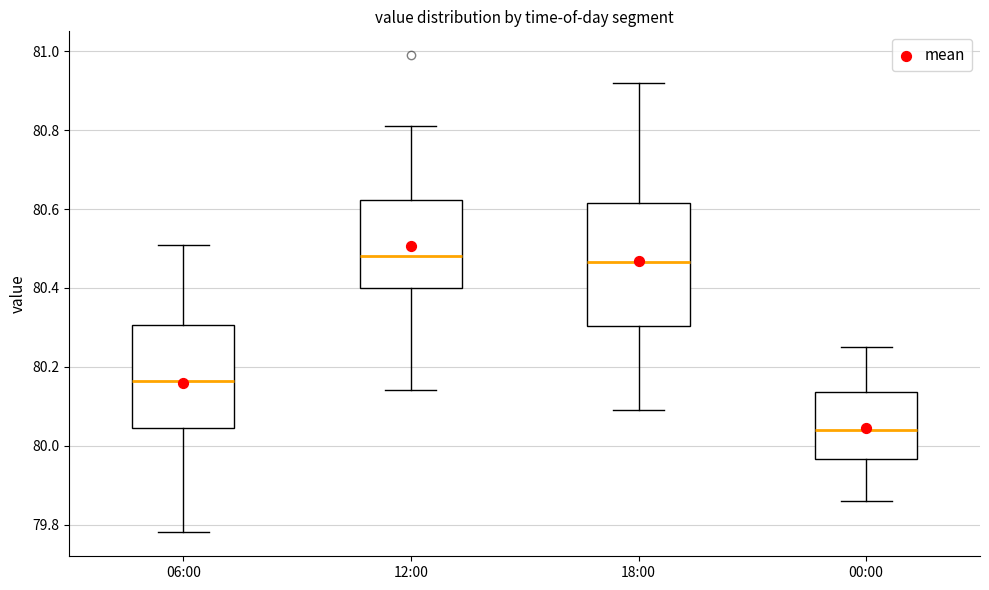

Reading left to right, transcribe this box plot: for each box, give where its median line is, the range the box spans, and where its two whiskers end, as read against the y-axis. The values are not printed on the chart, so give them approximately, as read against the axis.

06:00: median 80.16, box 80.04 to 80.30, whiskers 79.78 to 80.52
12:00: median 80.48, box 80.40 to 80.62, whiskers 80.14 to 80.82
18:00: median 80.46, box 80.30 to 80.62, whiskers 80.10 to 80.92
00:00: median 80.04, box 79.96 to 80.14, whiskers 79.86 to 80.26